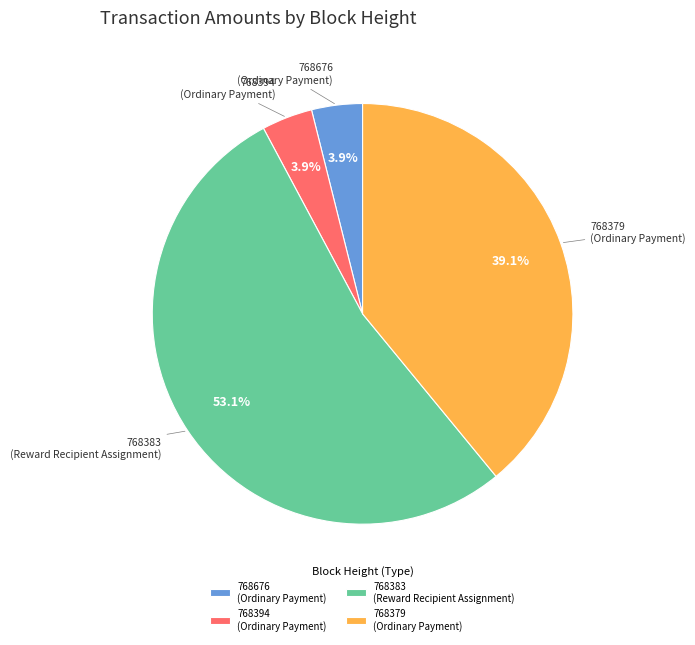

How many segments does this pie chart have?

4